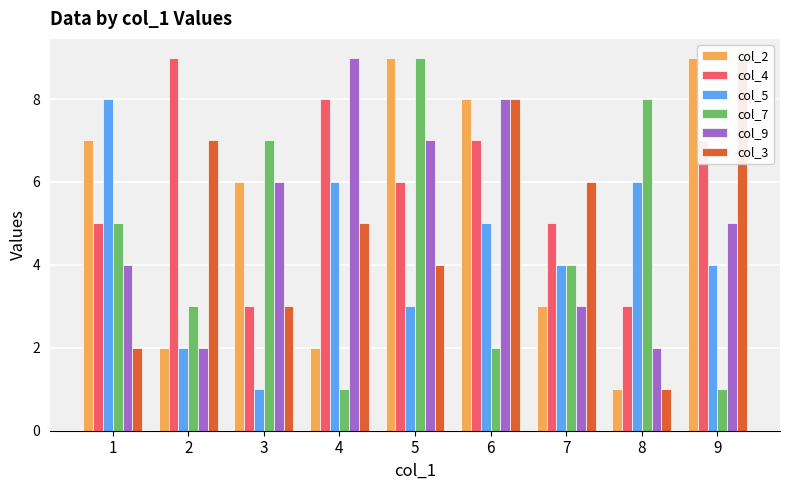

Rank the categories by col_2 value from highest to lowest.

5, 9, 6, 1, 3, 7, 2, 4, 8